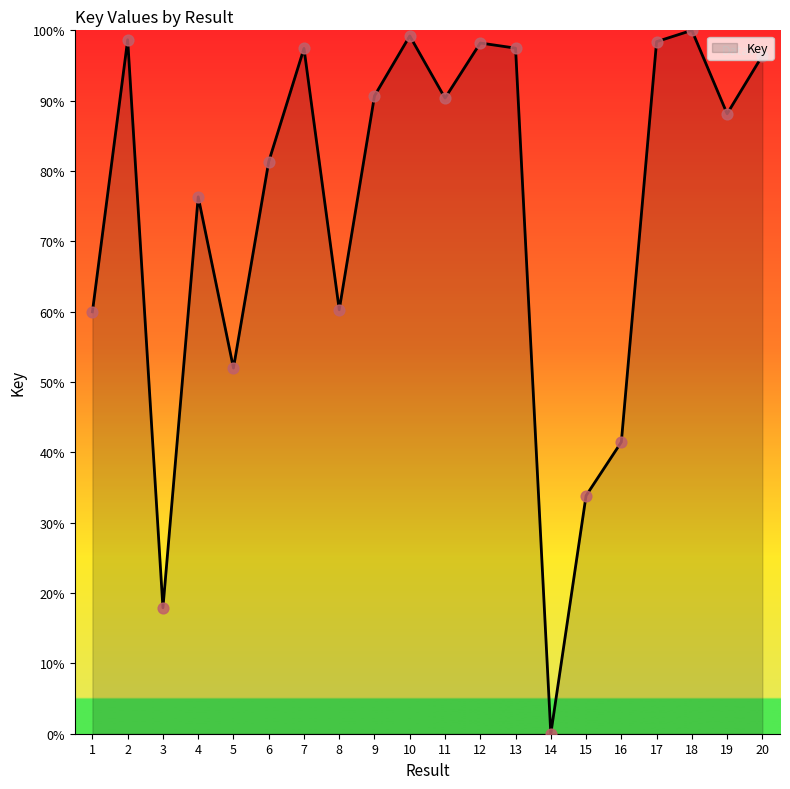

What is the ratio of the value at 9 to the value at 20?

0.9